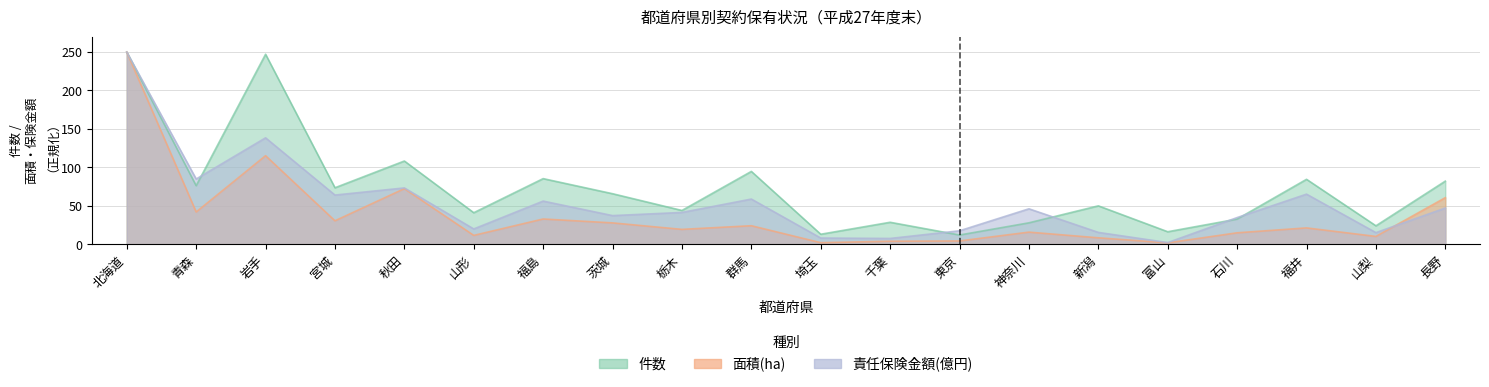

The value of 面積(ha) at 山梨 is 10.2. True or false?

True